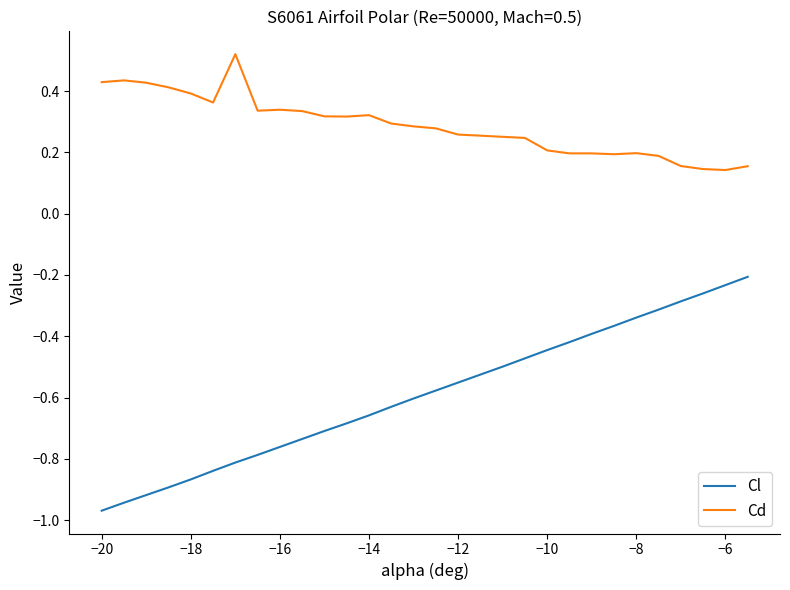

What is the difference between the maximum and minimum values in the Cl series?

0.8